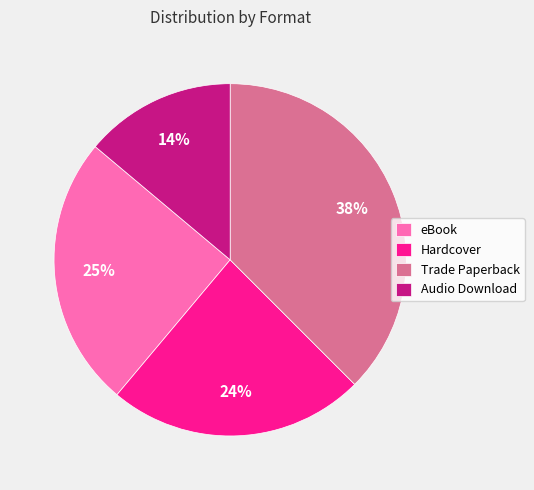

Combined, do Audio Download and Hardcover account for over 50%?

No